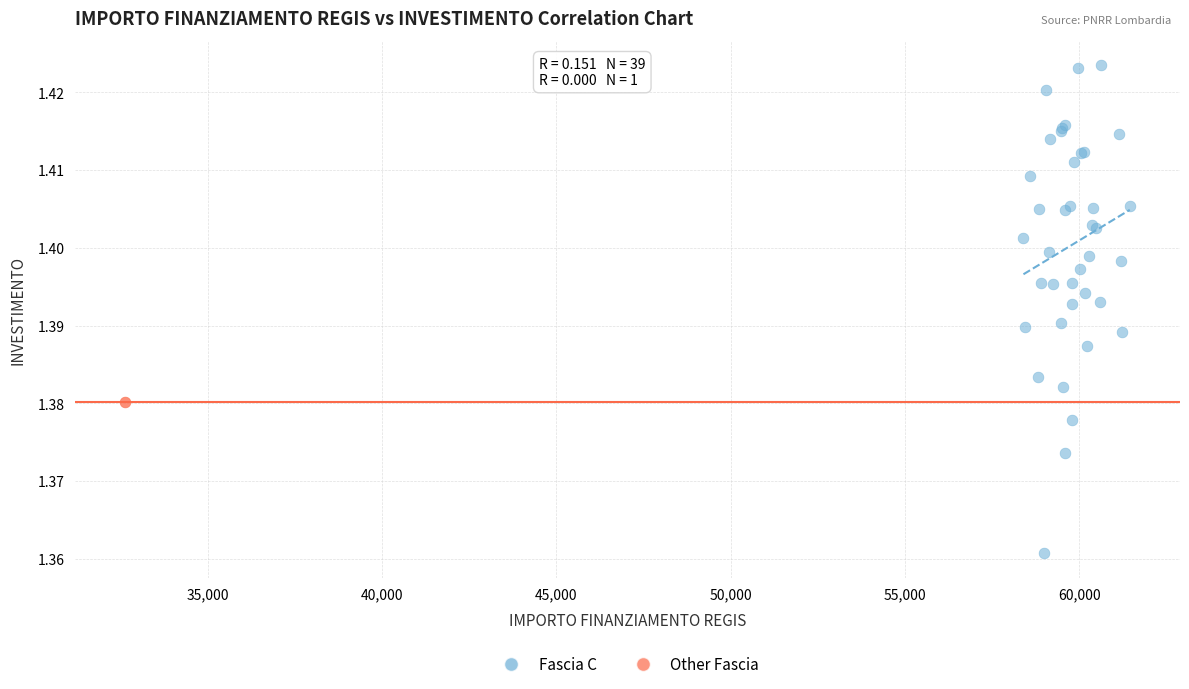

What are all the series names shown in the legend?

Fascia C, Other Fascia